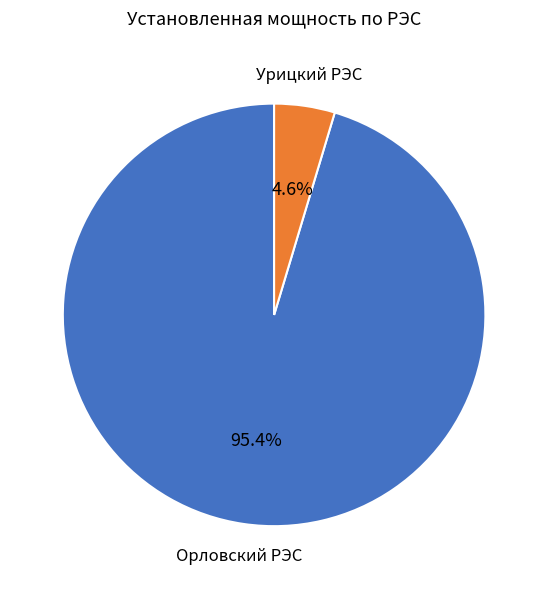

Does any single category account for the majority?

Yes